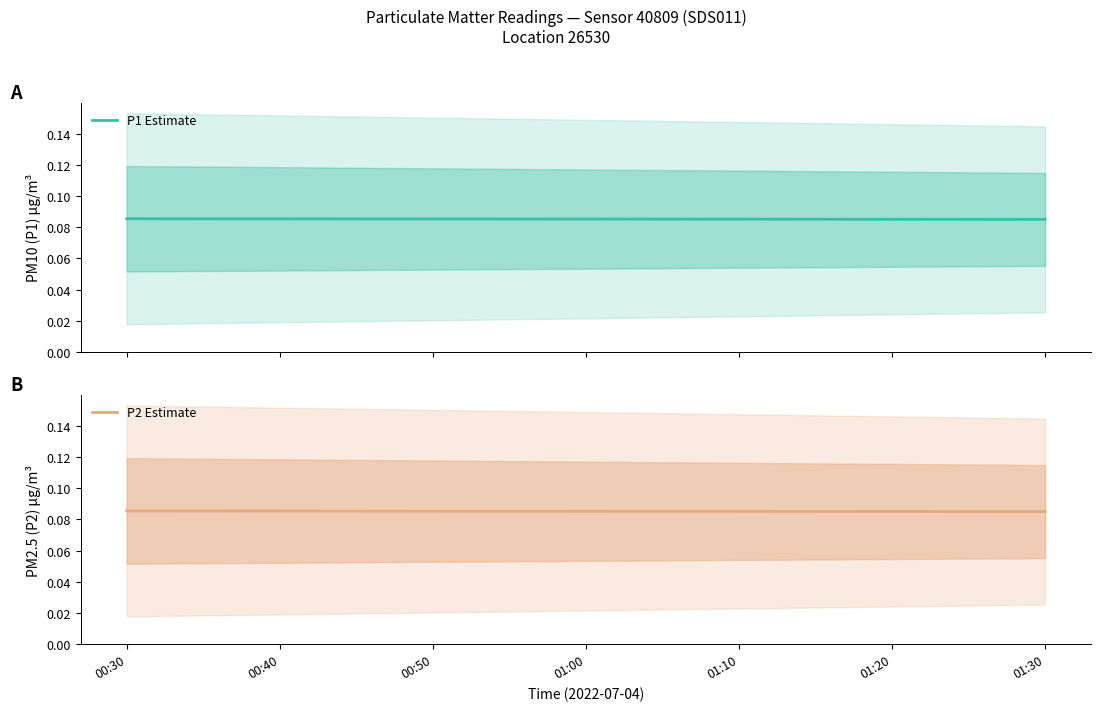

What value does the P2 Estimate series have at 01:30?

0.1